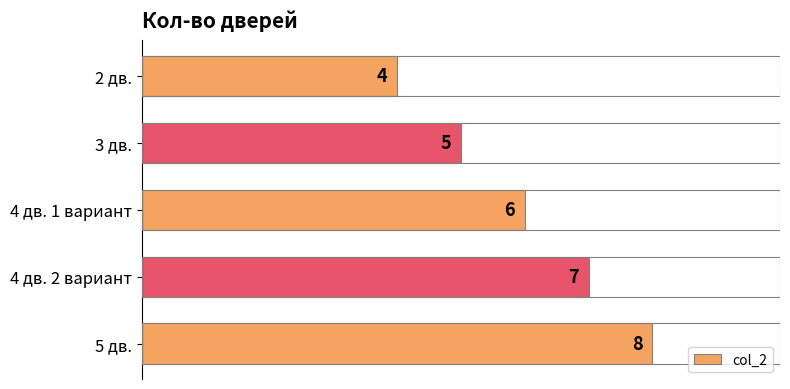

What is the change in value from 3 дв. to 4 дв. 2 вариант?

+2